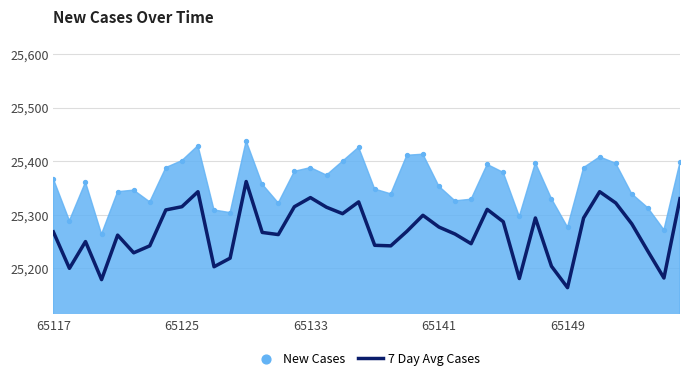

What is the change in value from 19 to 26?

-78